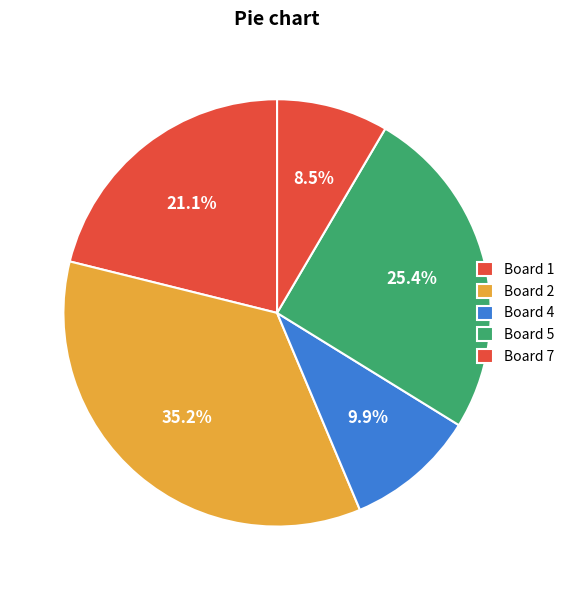

How many segments does this pie chart have?

5